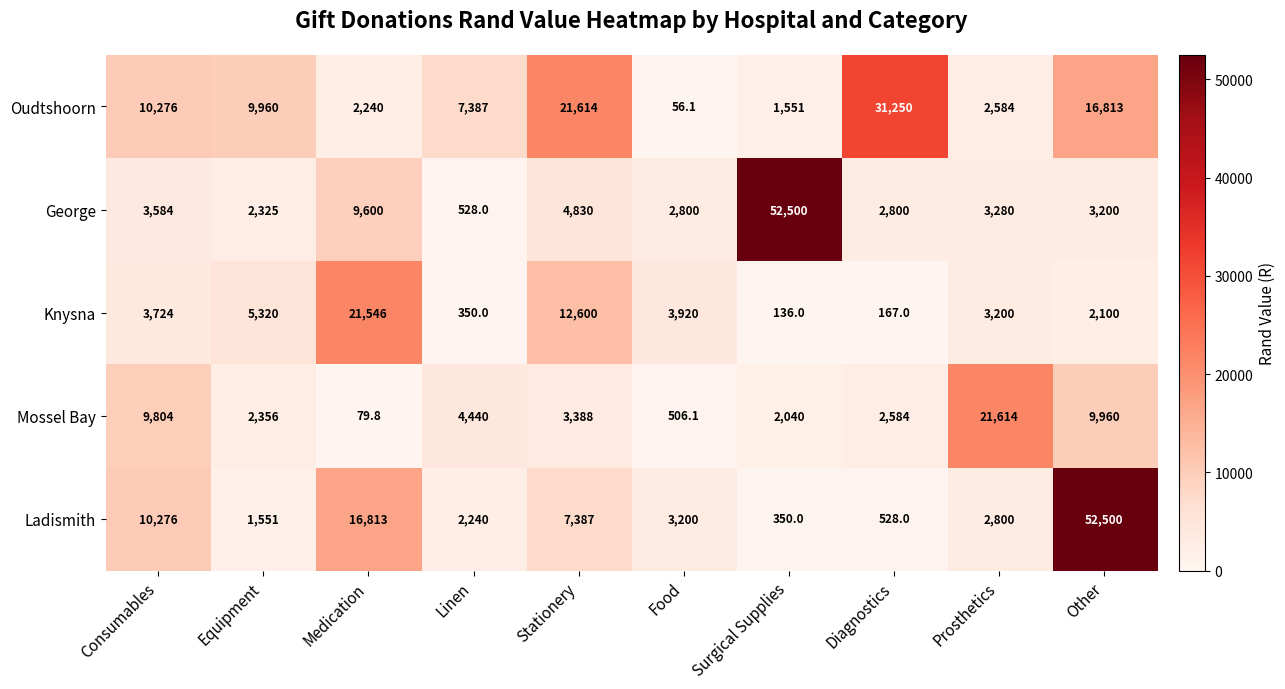

At which category is the sum across all series the highest?

Other